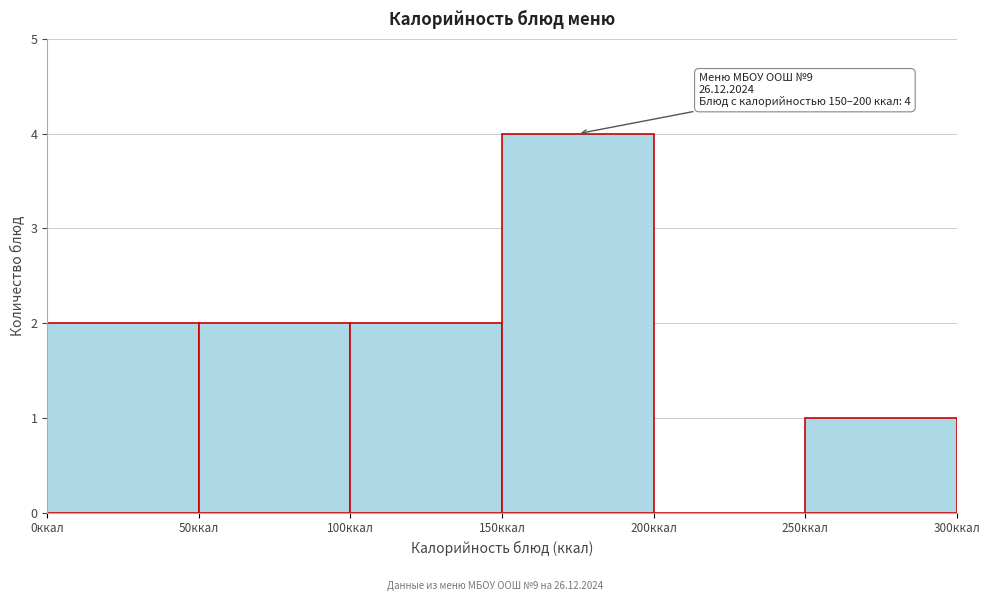

Which range on the x-axis has the tallest bar?

150 to 200